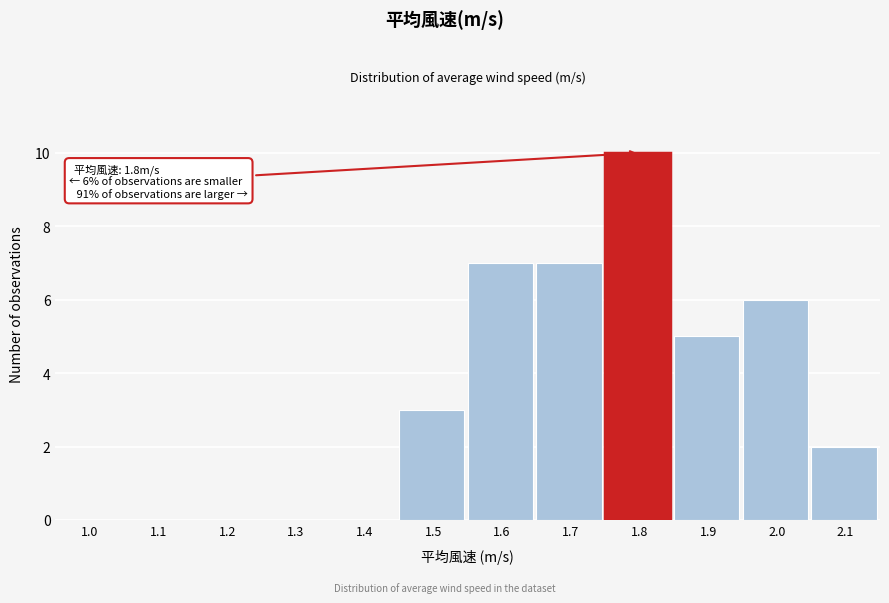

Reading left to right, what are all the values shown in this chart?

1.0=0	1.1=0	1.2=0	1.3=0	1.4=0	1.5=3	1.6=7	1.7=7	1.8=10	1.9=5	2.0=6	2.1=2